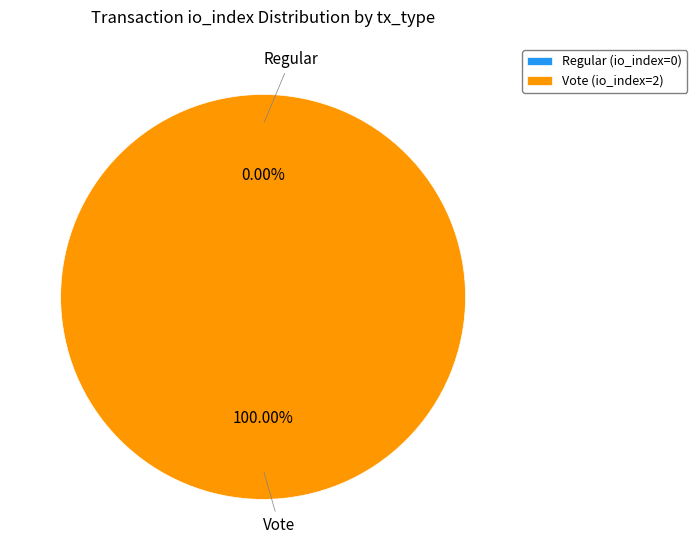

What is the total percentage of Vote (io_index=2) and Regular (io_index=0)?

100.0%